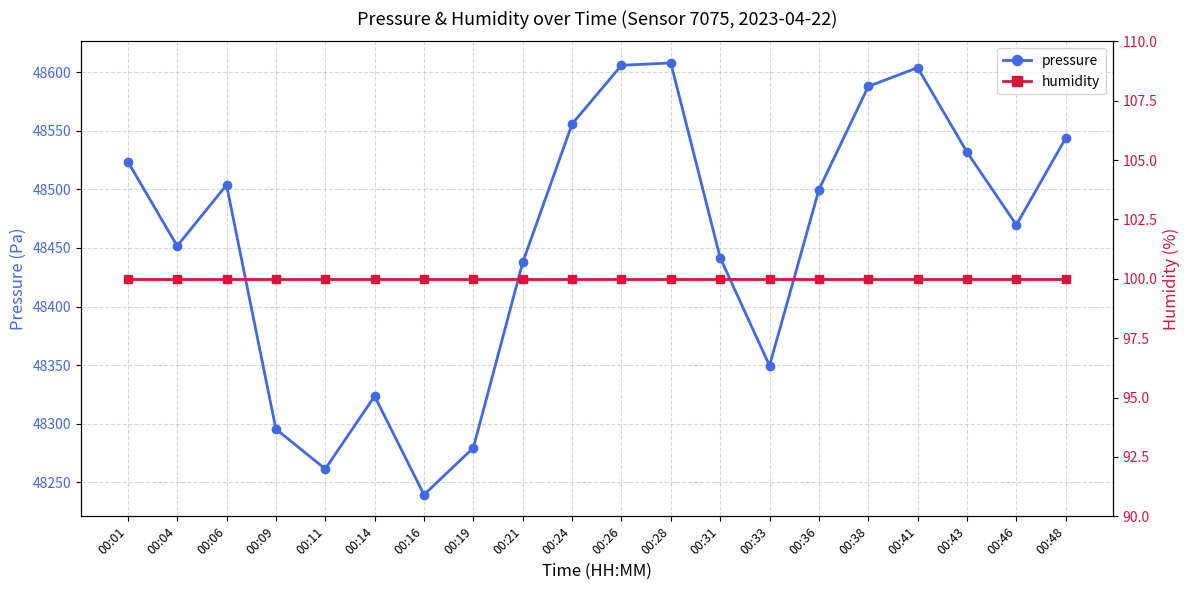

True or false: humidity and pressure cross at least once.

False